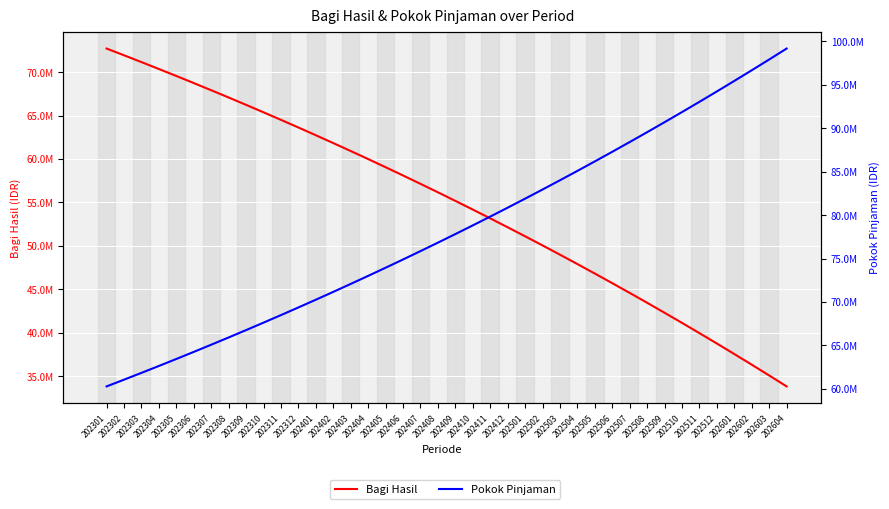

Which series ends up on top after the final intersection of Bagi Hasil and Pokok Pinjaman?

Pokok Pinjaman